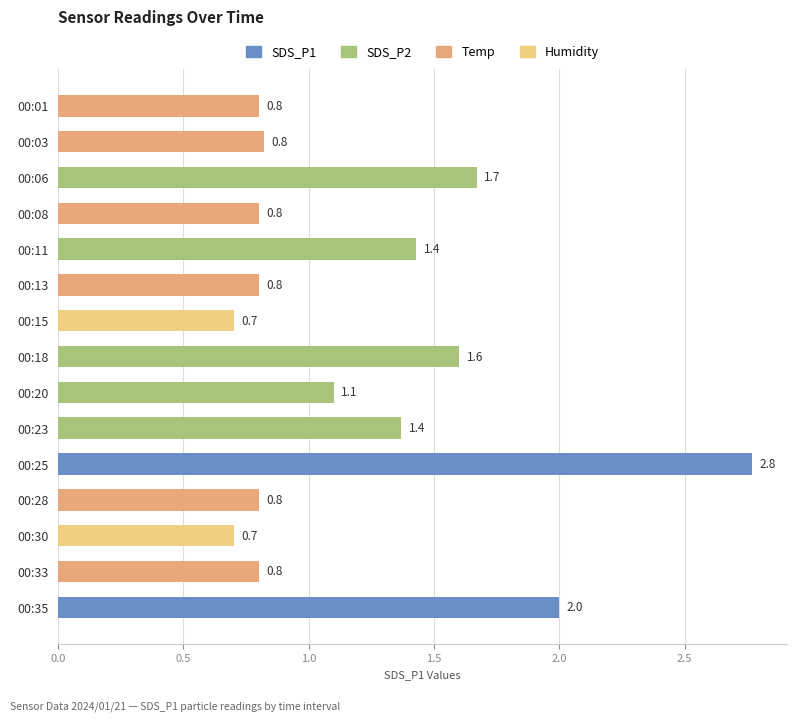

Are the bars horizontal?

Yes